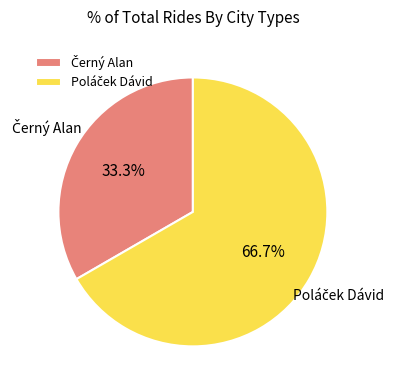

Count the number of slices in the pie.

2